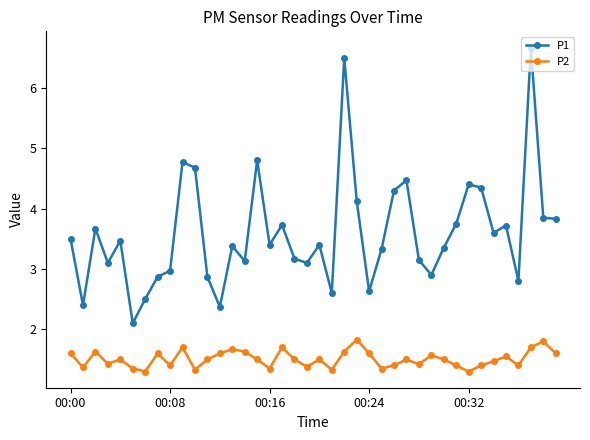

Which series has the widest spread of values?

P1